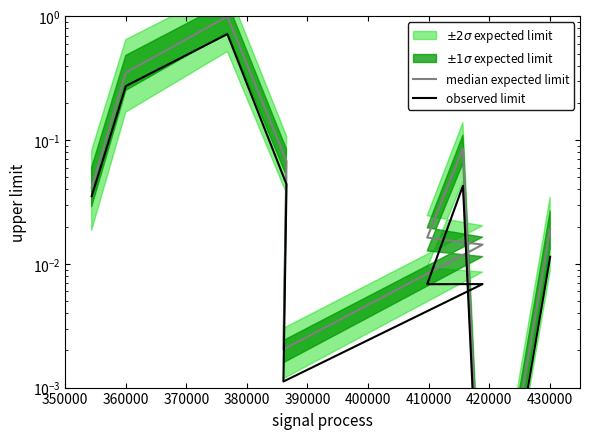

True or false: observed limit and median expected limit cross at least once.

False